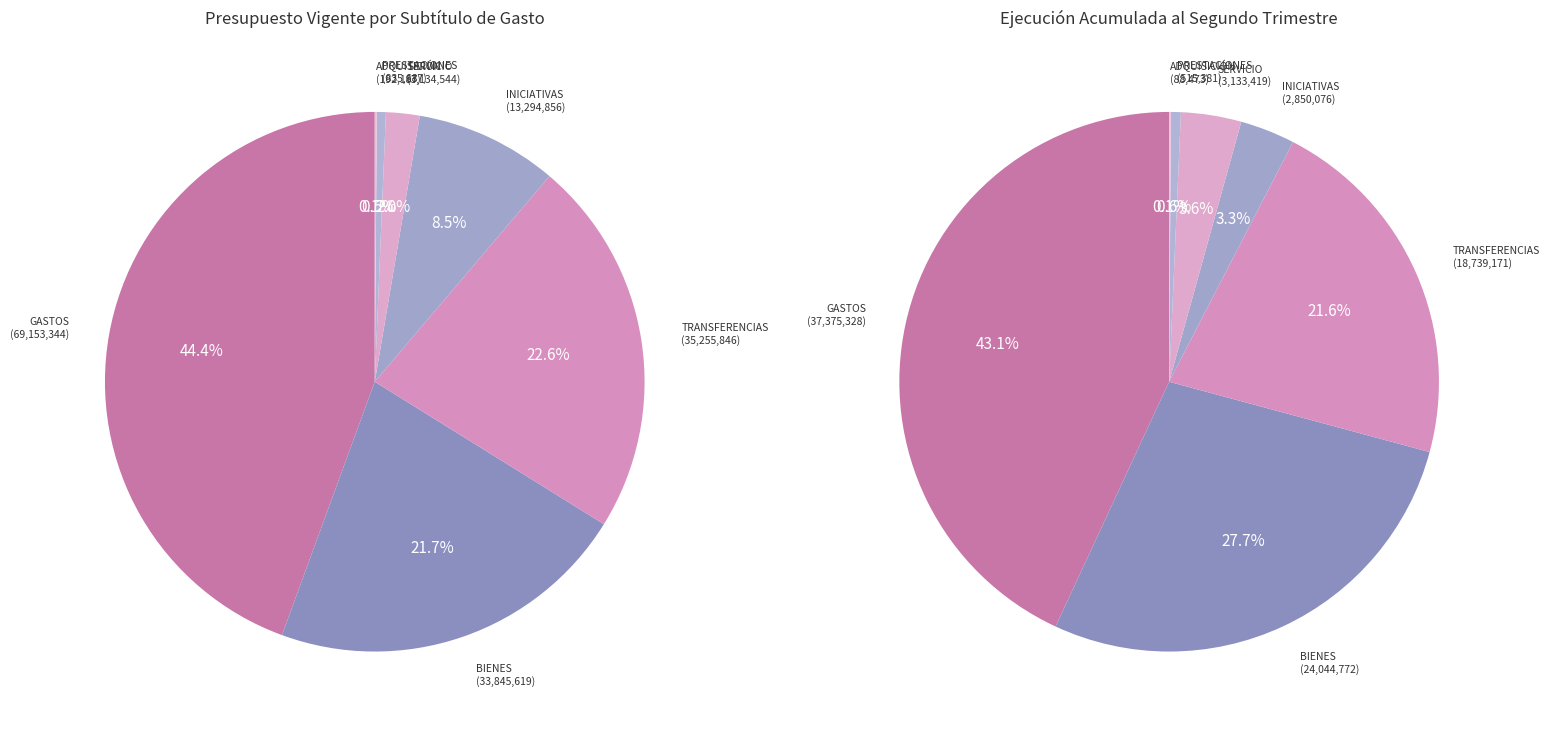

What portion of the pie excludes SERVICIO DE LA DEUDA?

98.0%